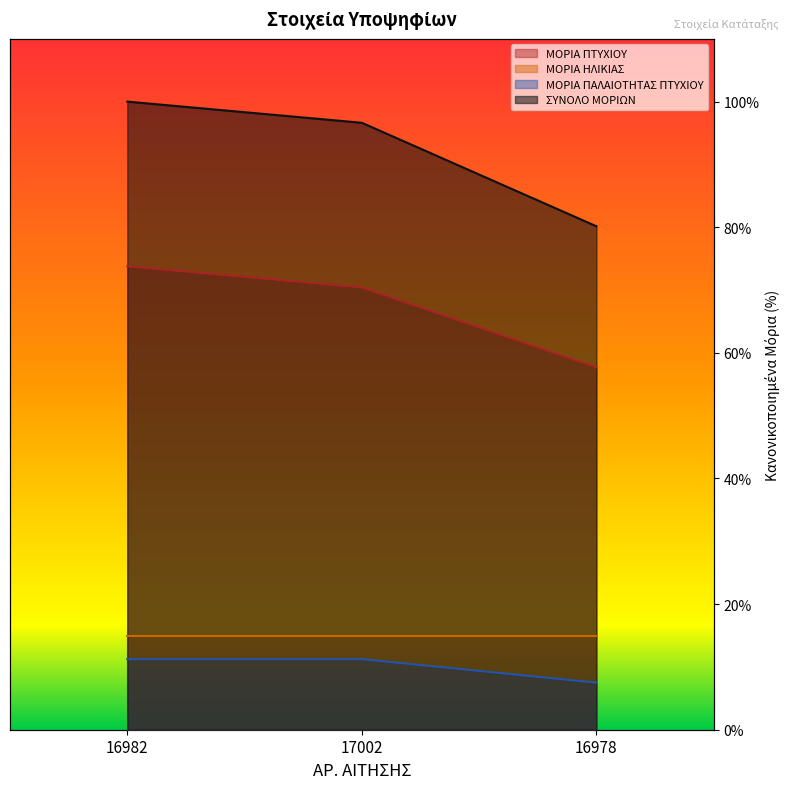

What is the spread (max minus min) of values at 17002?

85.4